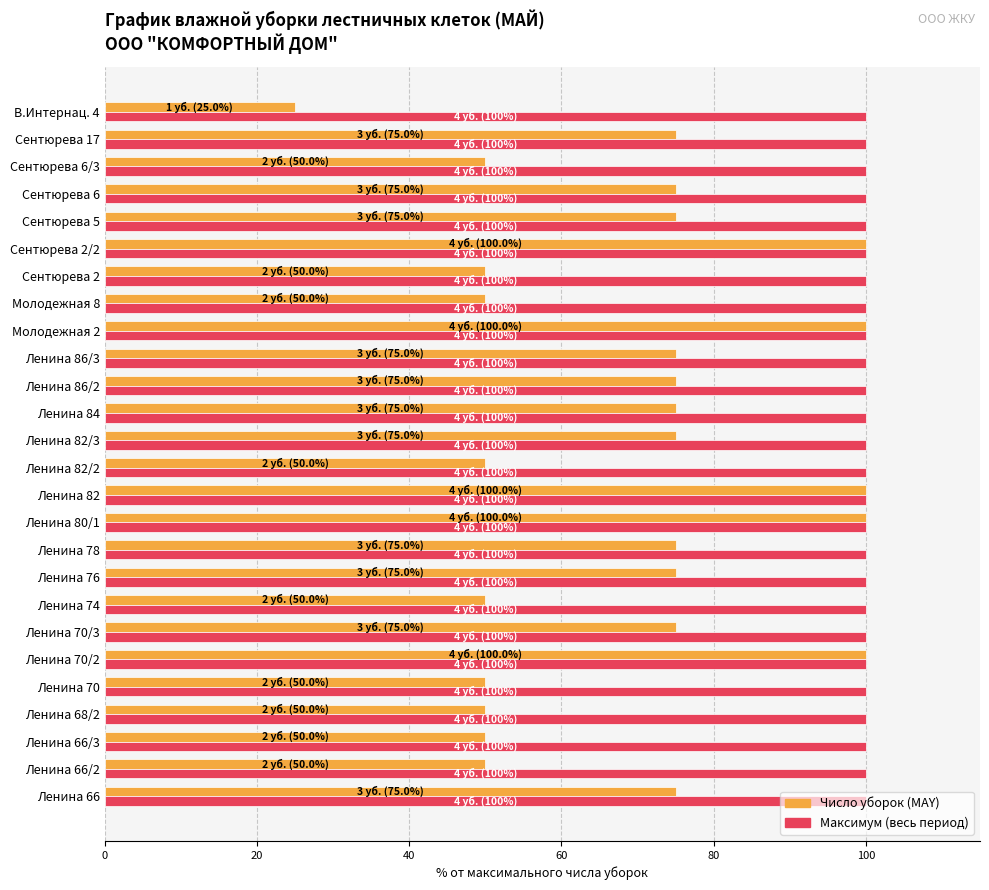

Is it true that Максимум (весь период) equals 31 at Молодежная 8?

False